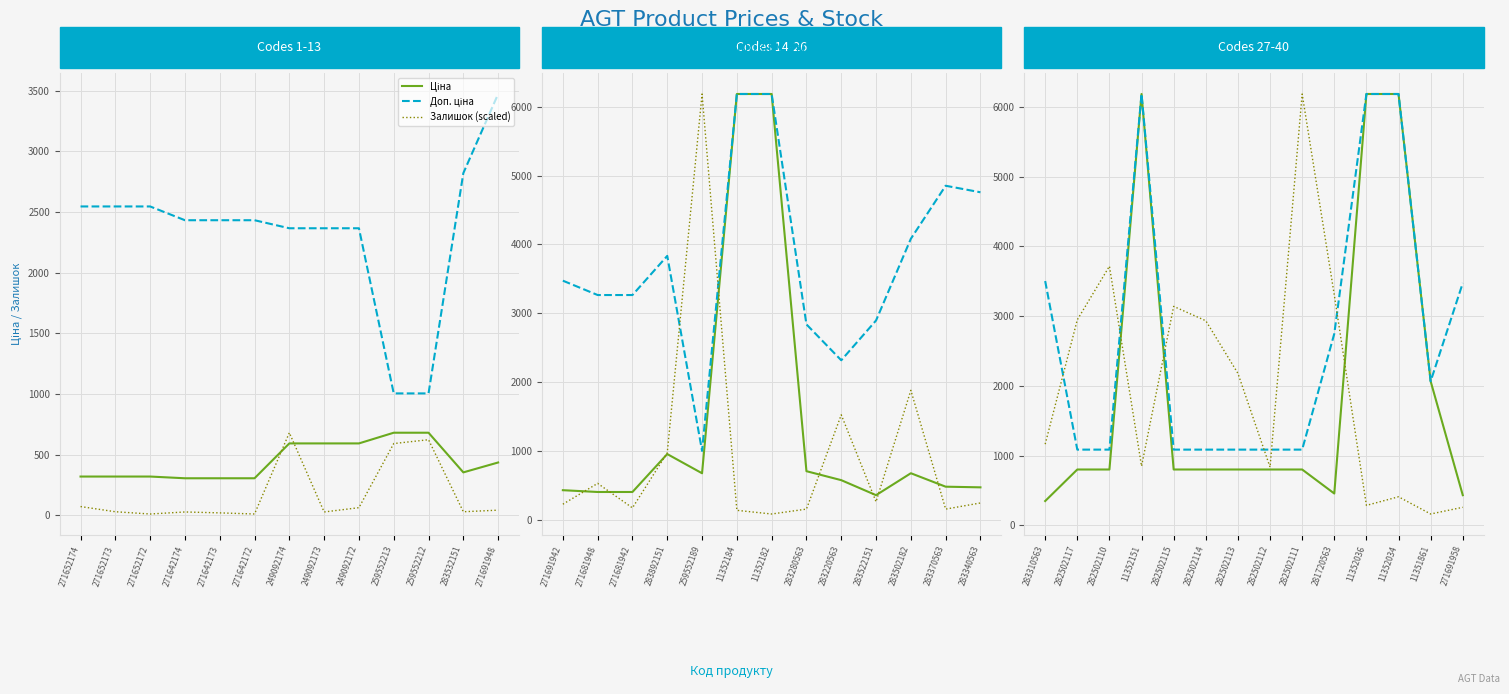

Is this an area chart (filled region under the line)?

No